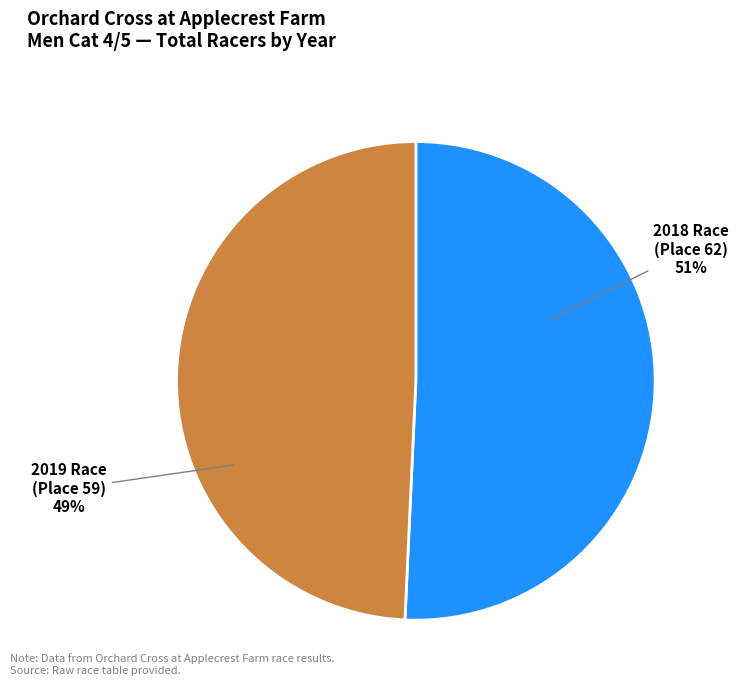

Does any single category account for the majority?

Yes